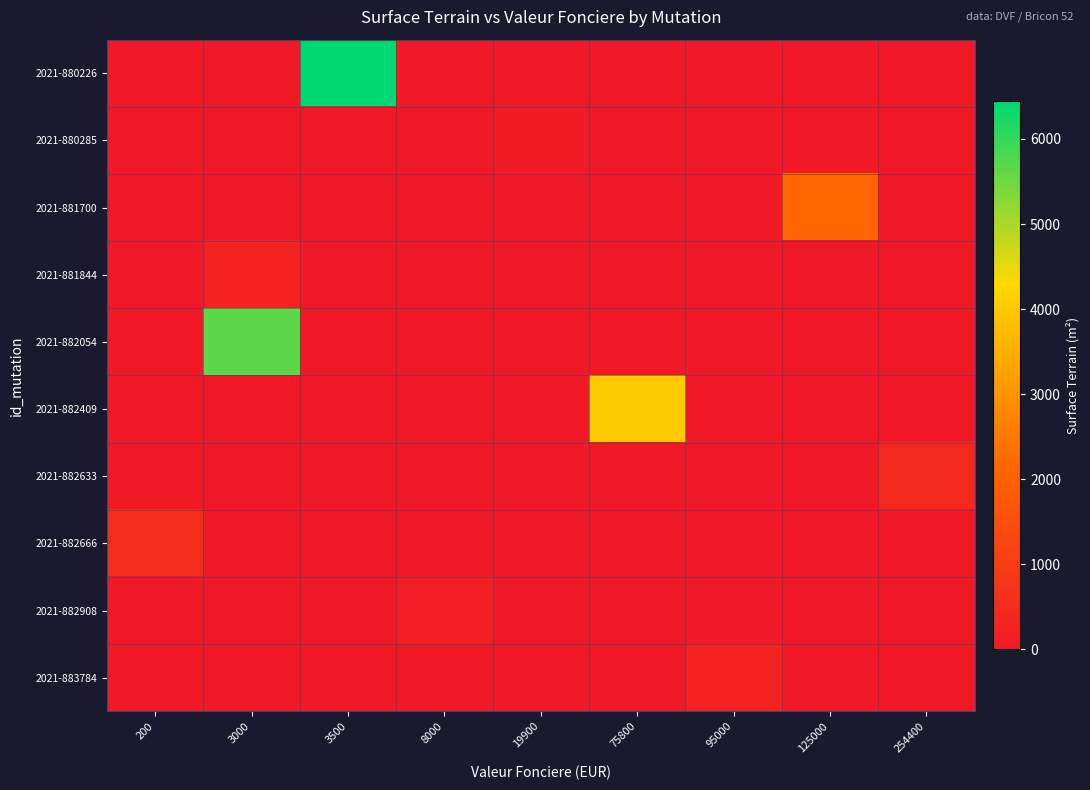

Which label corresponds to the smallest value in the chart?

200